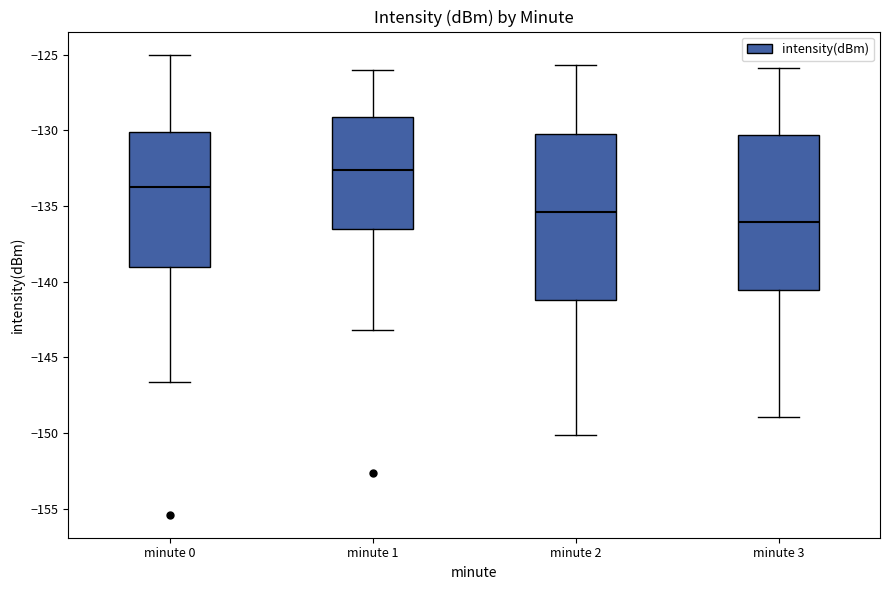

Which box has the lowest median line?

minute 3